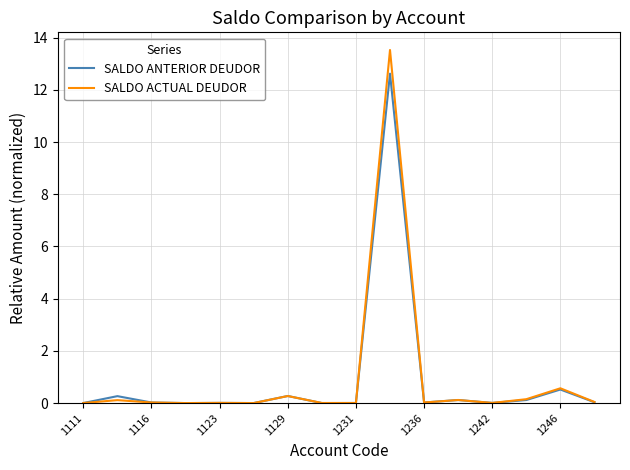

List the series in order of their peak value, highest first.

SALDO ACTUAL DEUDOR, SALDO ANTERIOR DEUDOR